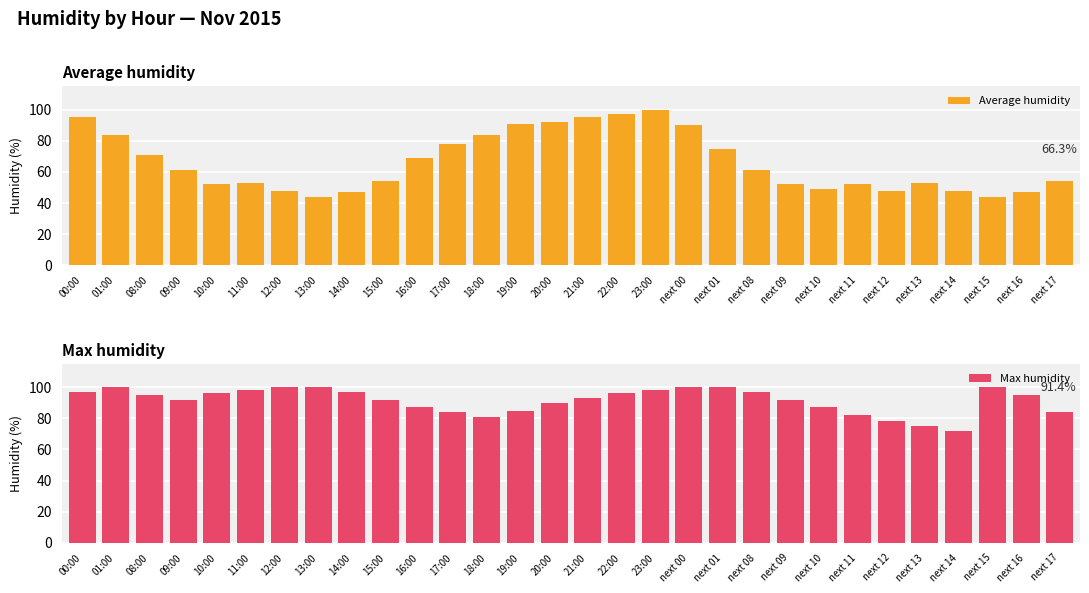

The value of Max humidity at 16:00 is 131. True or false?

False